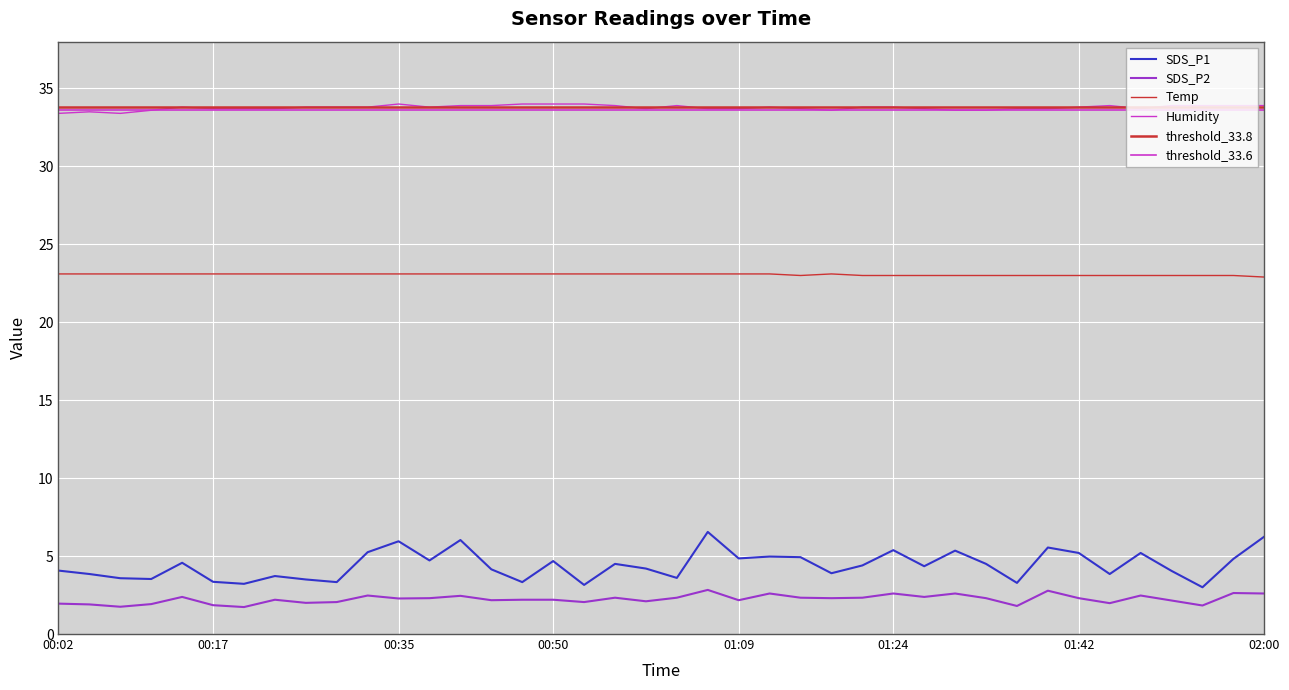

How many interior local peaks does the Humidity series have?

6